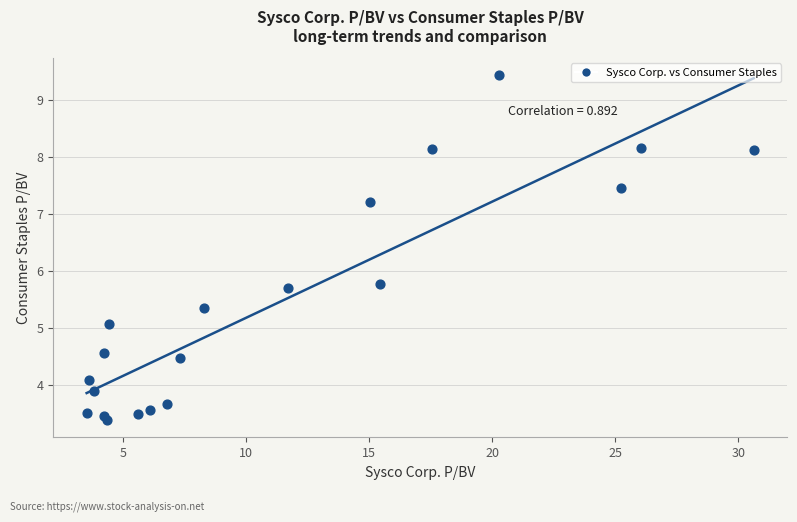

What is the range of X values (max minus min)?

27.1